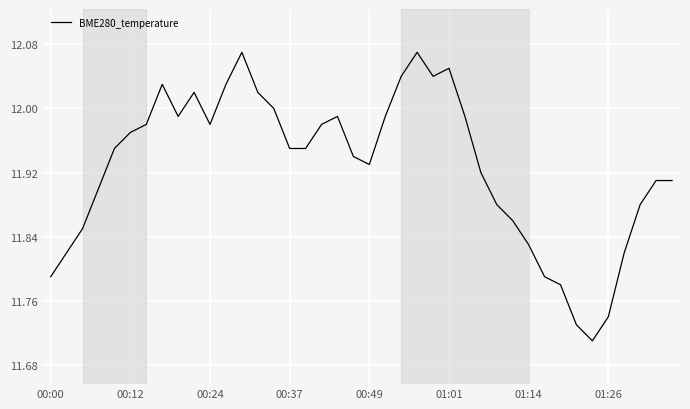

What is the difference between the maximum and minimum values?

0.4